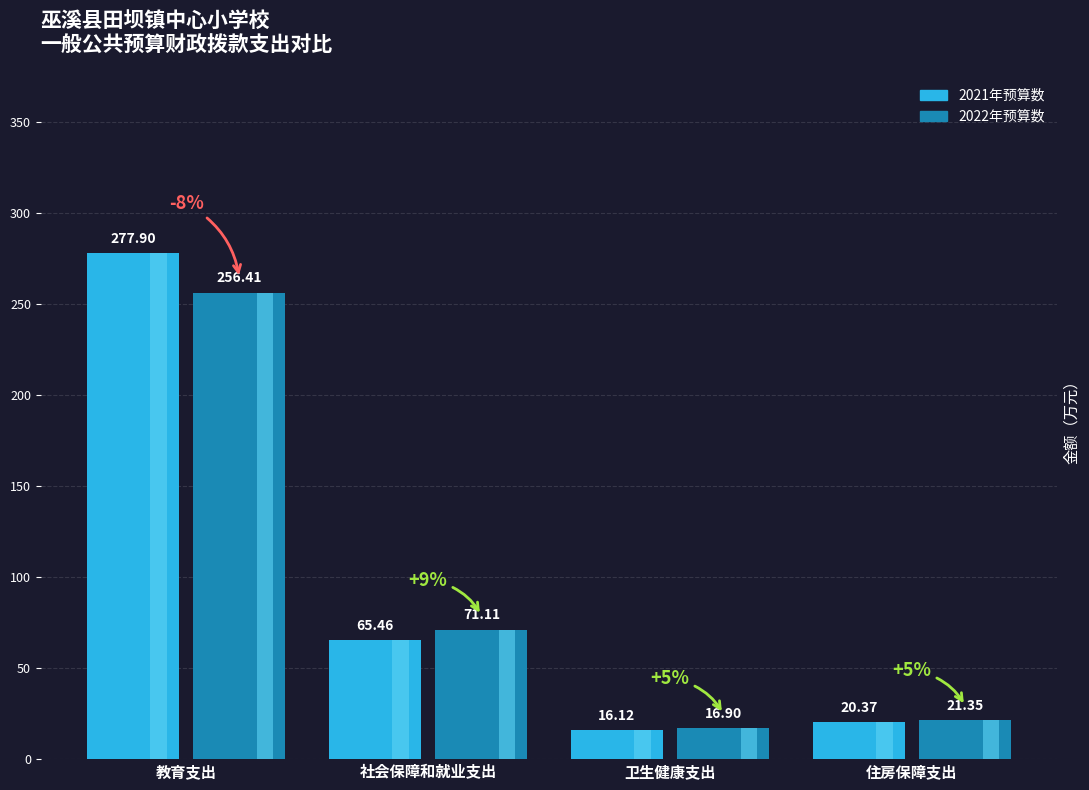

Which series has the largest total across all categories?

2021年预算数